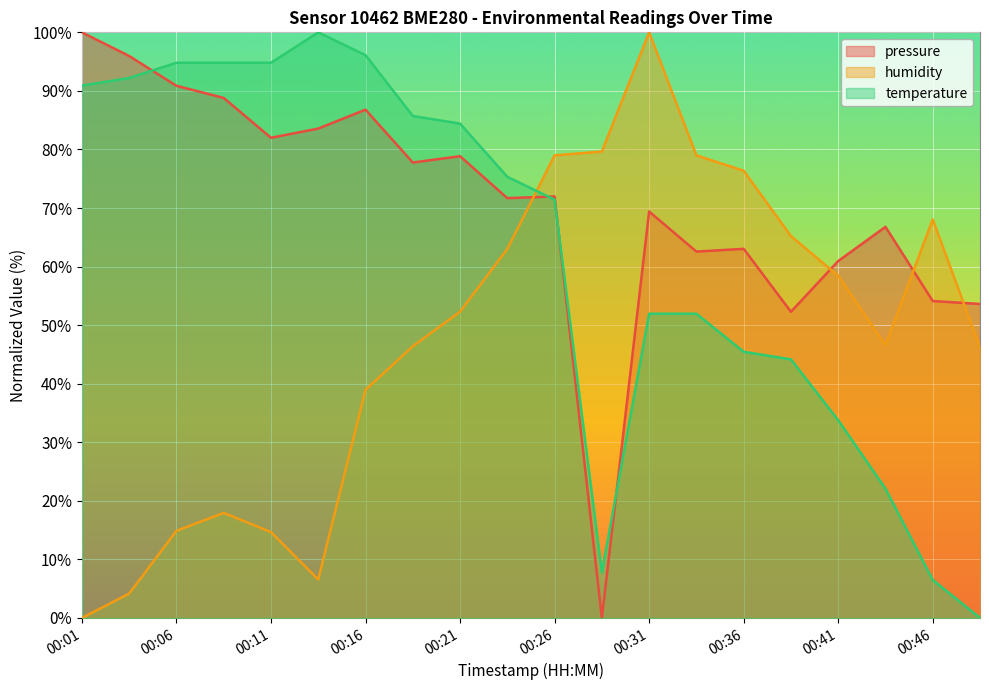

Reading left to right, what are all the values shown in this chart?

pressure: 00:01=100.0	00:04=96.0	00:06=90.9	00:09=88.8	00:11=82.0	00:14=83.6	00:16=86.8	00:19=77.8	00:21=78.8	00:24=71.7	00:26=72.0	00:29=0.0	00:31=69.4	00:33=62.6	00:36=63.0	00:38=52.3	00:41=60.9	00:43=66.8	00:46=54.1	00:48=53.6
humidity: 00:01=0.0	00:04=4.2	00:06=14.9	00:09=17.9	00:11=14.7	00:14=6.6	00:16=38.9	00:19=46.4	00:21=52.3	00:24=63.0	00:26=79.0	00:29=79.6	00:31=100.0	00:33=79.0	00:36=76.4	00:38=65.2	00:41=58.4	00:43=46.6	00:46=68.1	00:48=46.2
temperature: 00:01=90.9	00:04=92.2	00:06=94.8	00:09=94.8	00:11=94.8	00:14=100.0	00:16=96.1	00:19=85.7	00:21=84.4	00:24=75.3	00:26=71.4	00:29=7.8	00:31=51.9	00:33=51.9	00:36=45.5	00:38=44.2	00:41=33.8	00:43=22.1	00:46=6.5	00:48=0.0